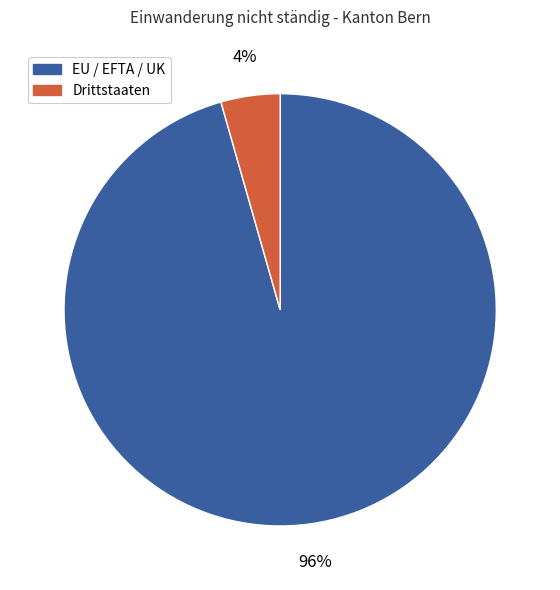

Which has a higher value, EU / EFTA / UK or Drittstaaten?

EU / EFTA / UK